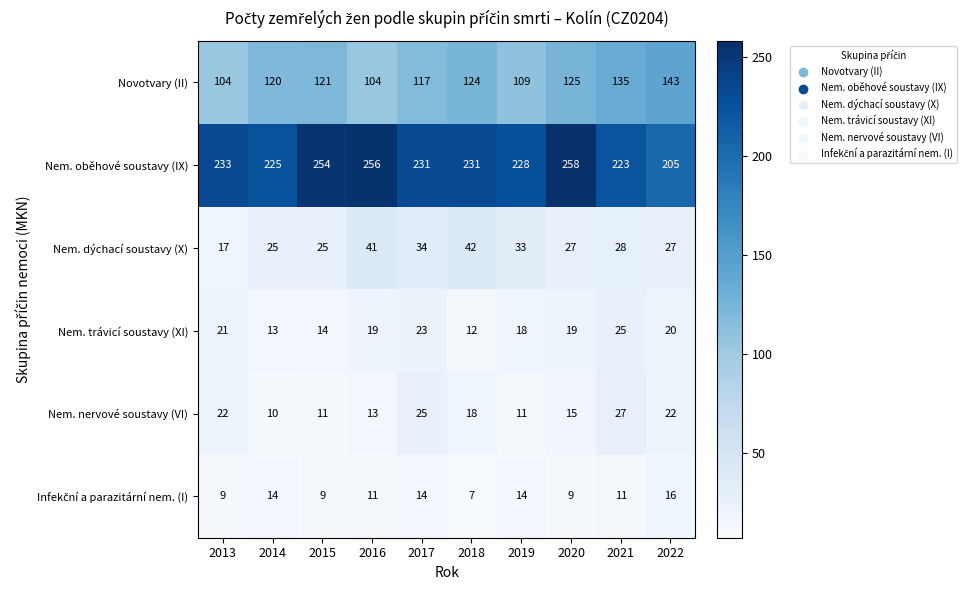

At which category is the sum across all series the highest?

2020